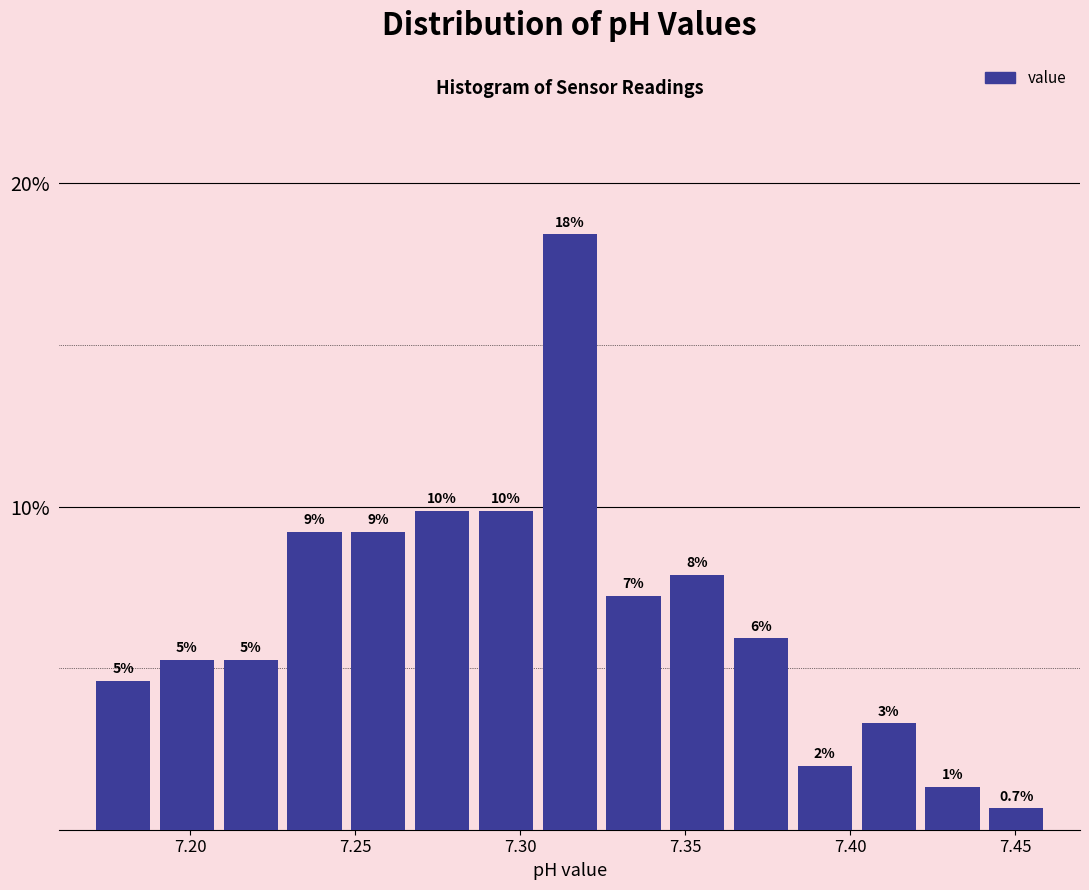

Read against the x-axis, roughly where is the centre of the tallest bar?

7.315